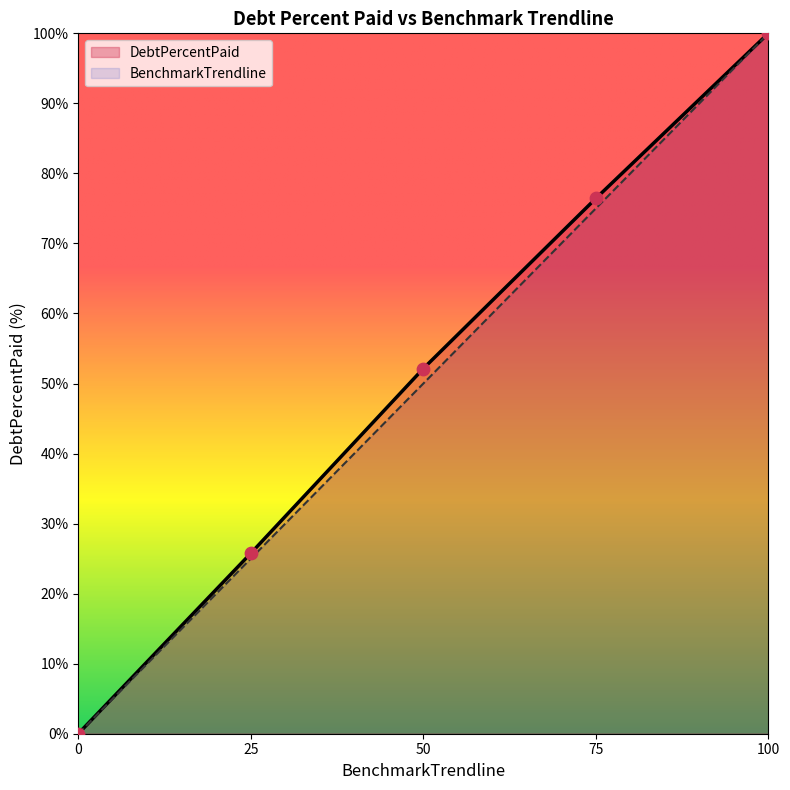

Which series reaches the minimum Y coordinate?

DebtPercentPaid